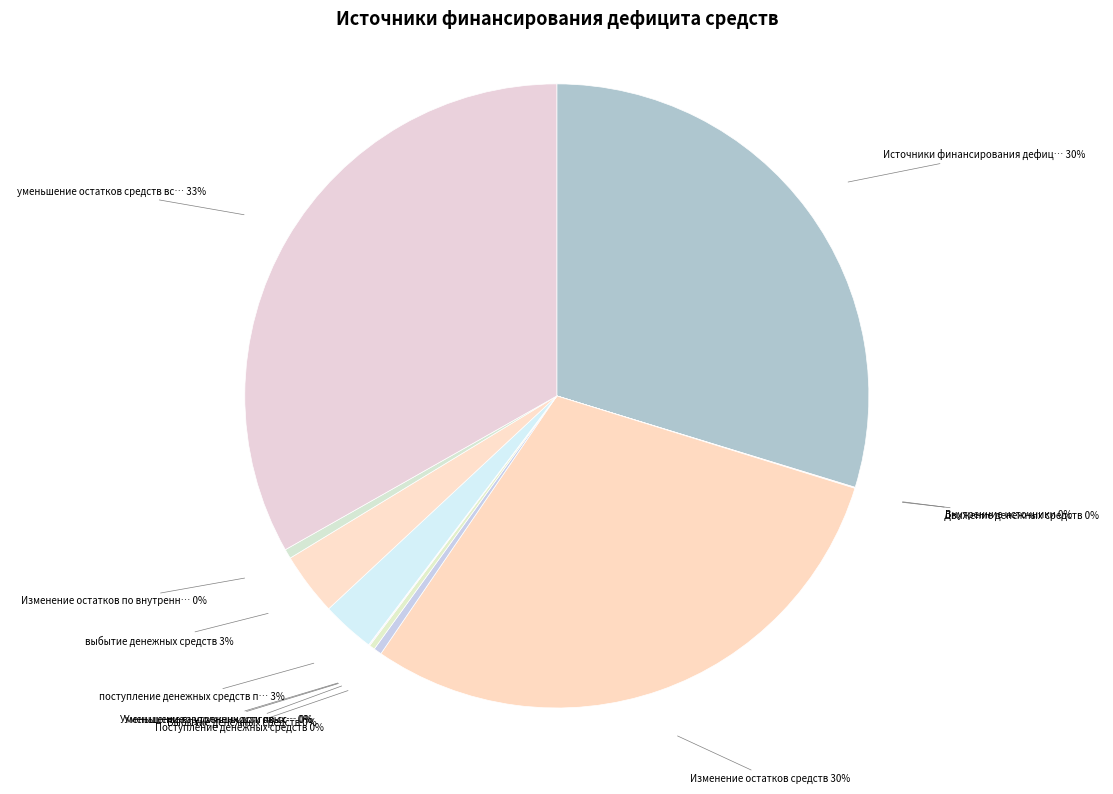

Do поступление денежных средств п… and Источники финансирования дефиц… together represent more than half of the pie?

No